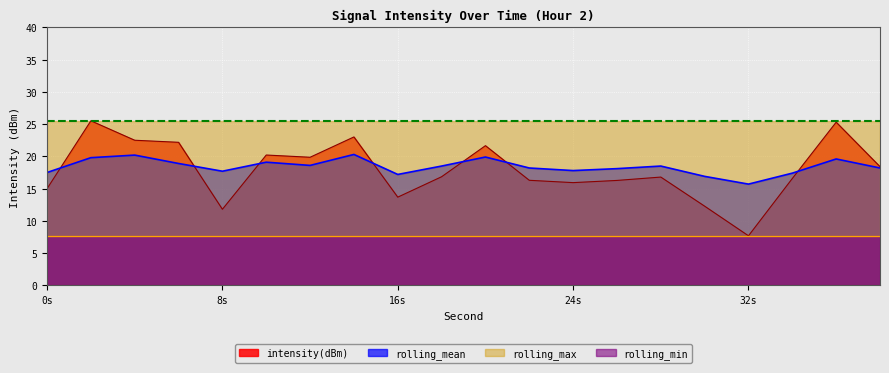

Between 26 and 2, which is larger?

2